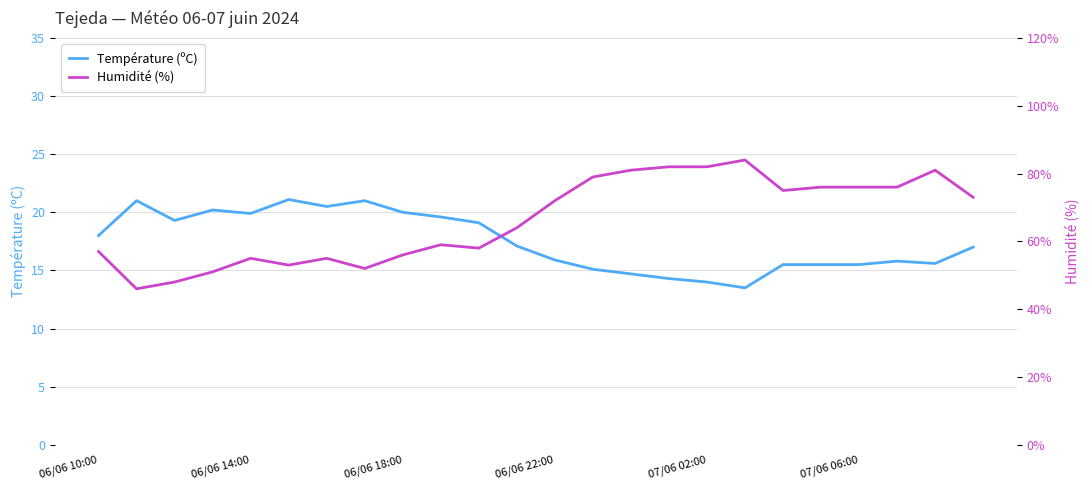

How many interior local peaks does the Humidité (%) series have?

5